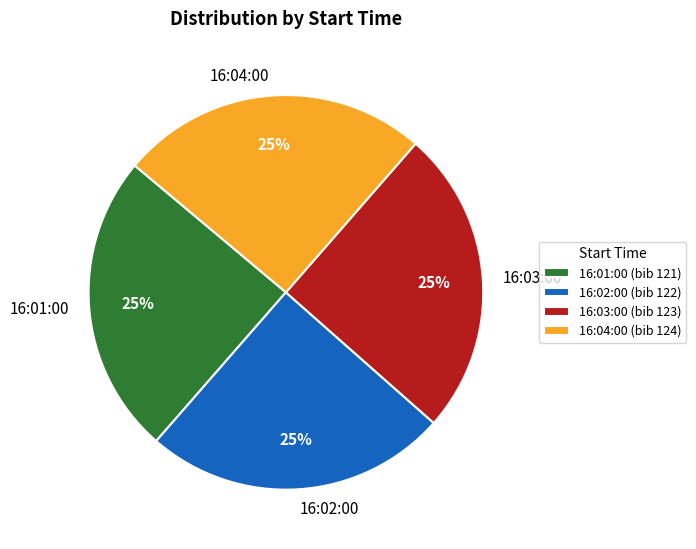

What percentage is the 16:01:00 slice, to the nearest percent?

25%